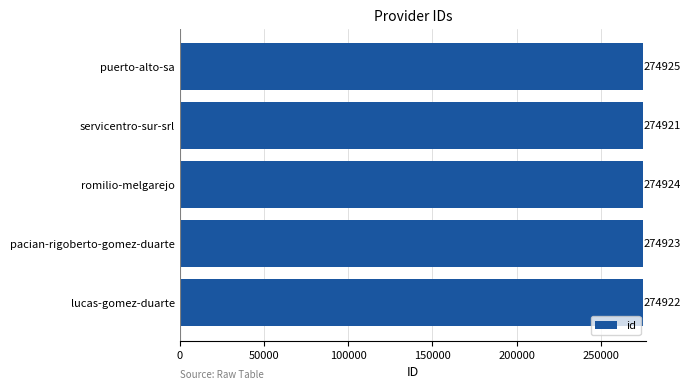

How many bars are there in total?

5